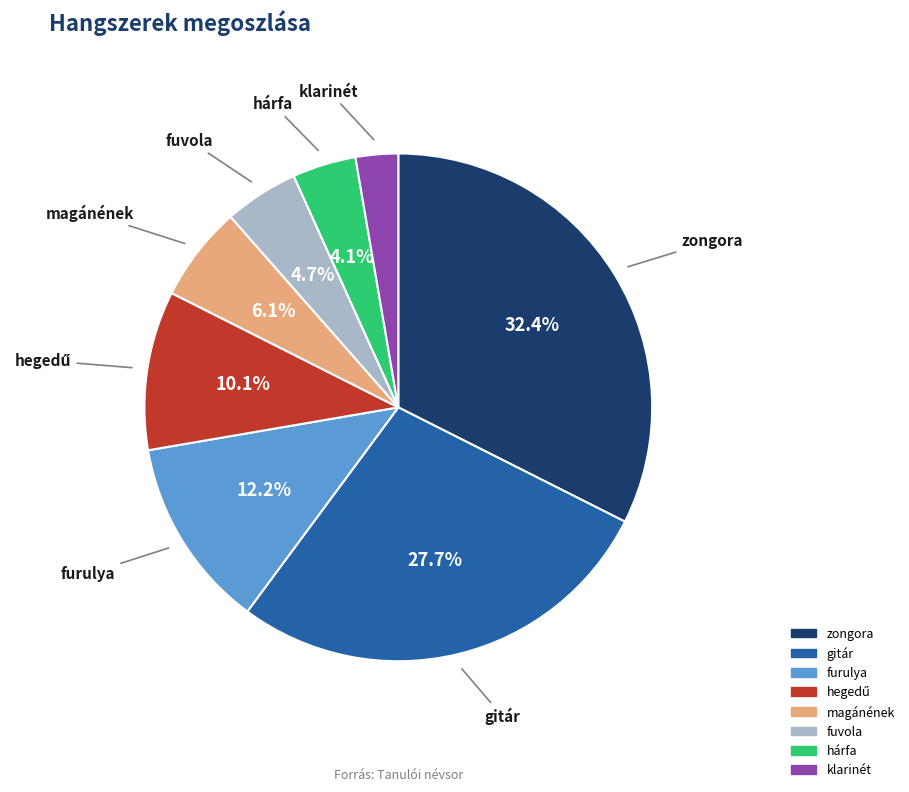

What is the total percentage of furulya and zongora?

44.6%